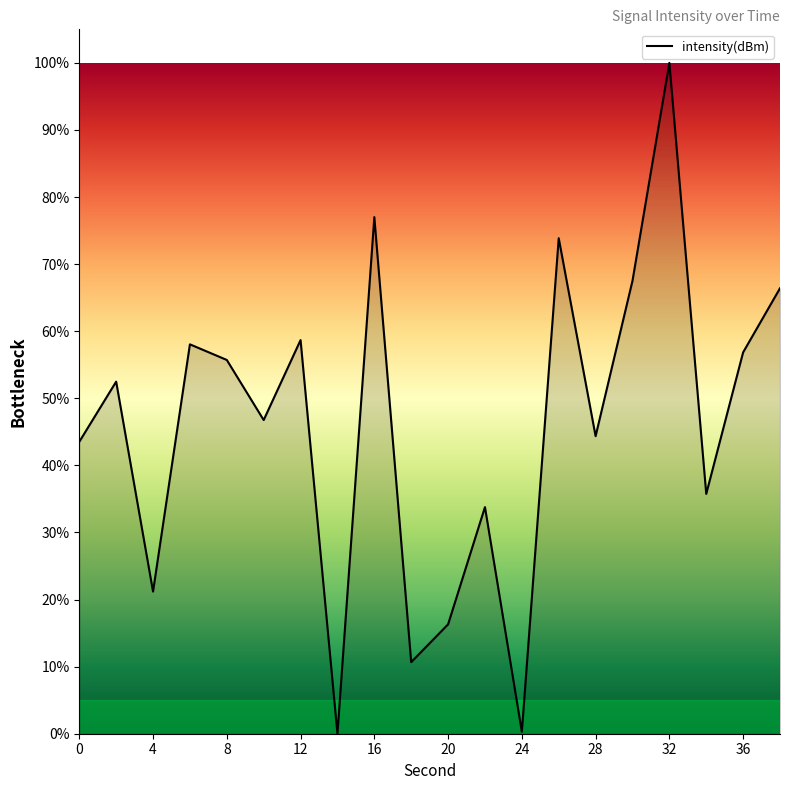

What is the greatest value displayed?

100.0